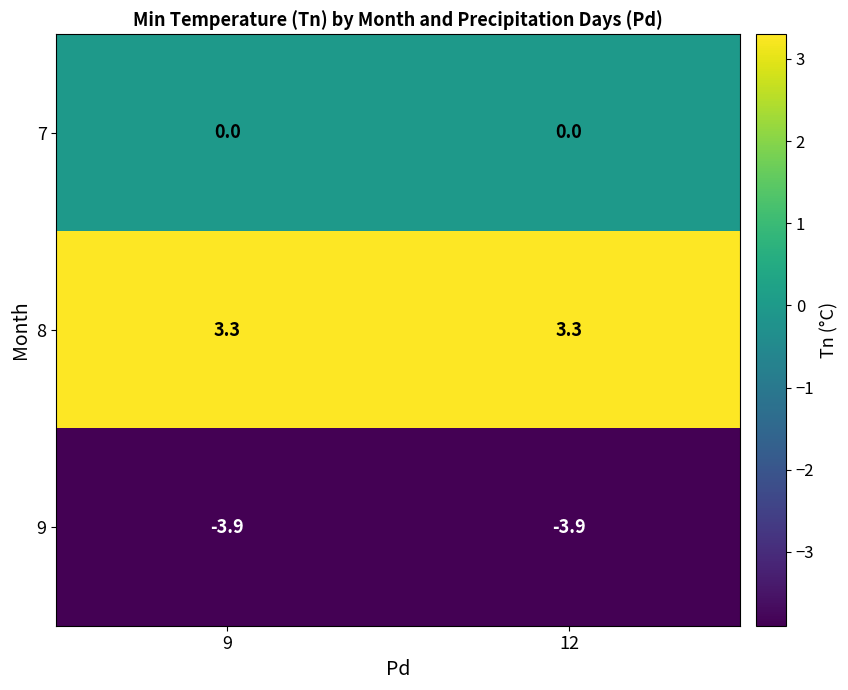

What is the spread (max minus min) of values at 12?

7.2